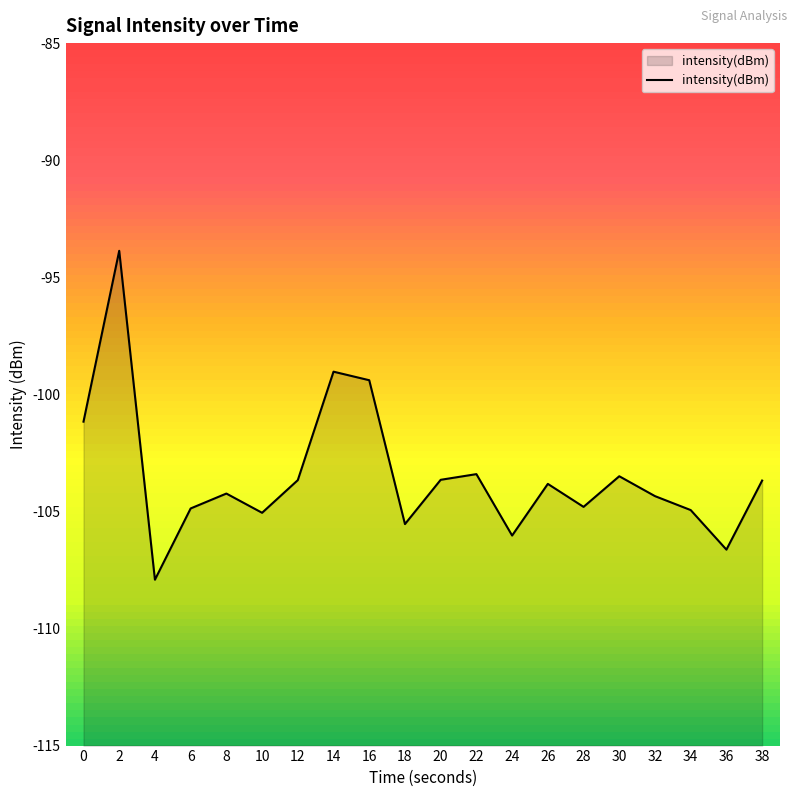

What value does the data have at 6?

-104.9